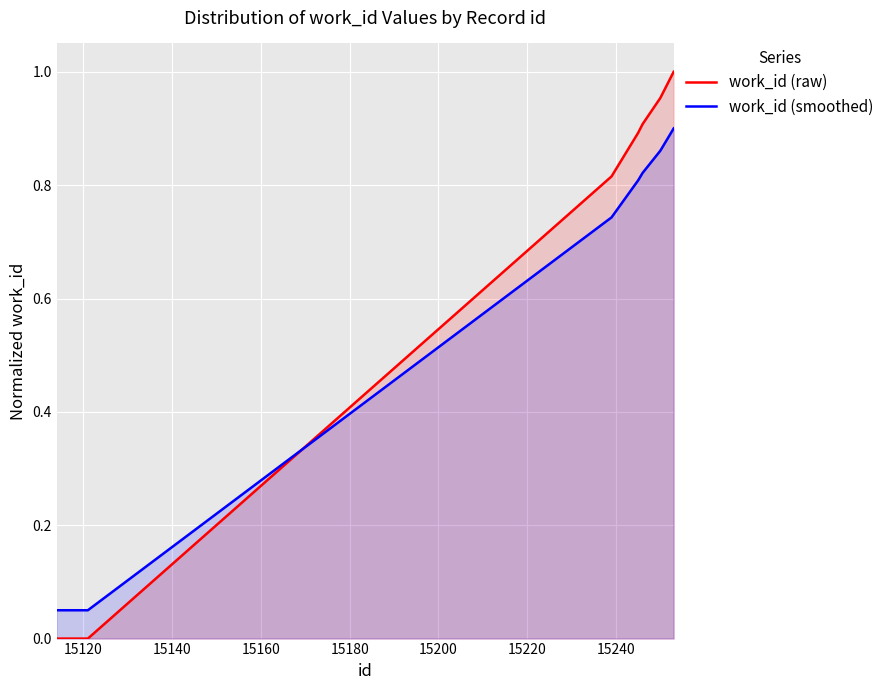

True or false: work_id (raw) has more than 0 interior local peaks.

False